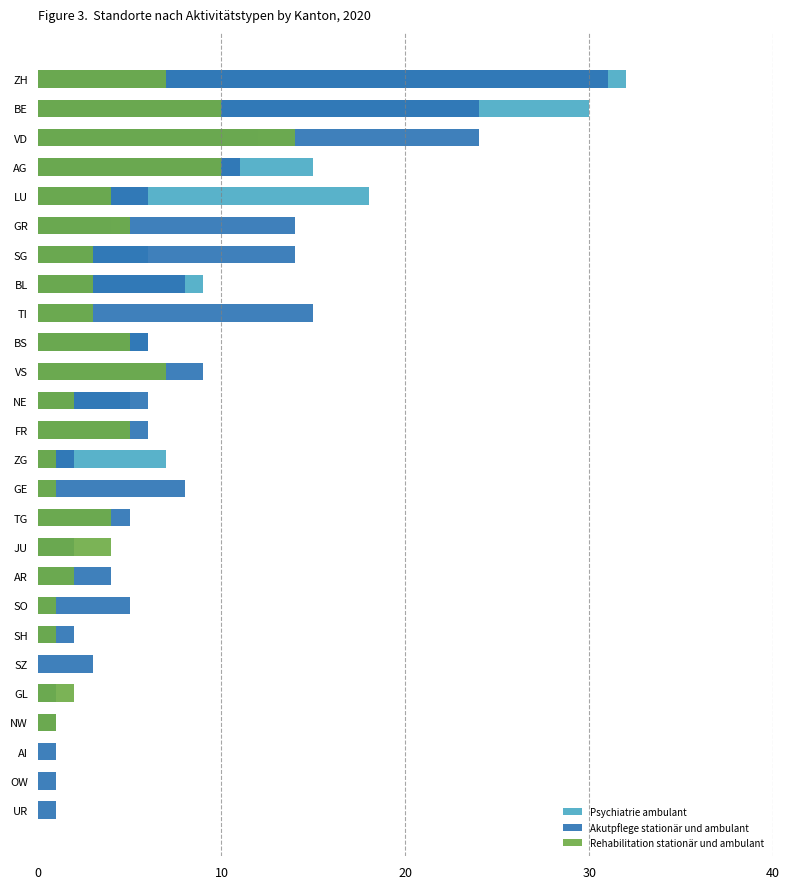

Read the Rehabilitation stationär und ambulant value at AR.

2